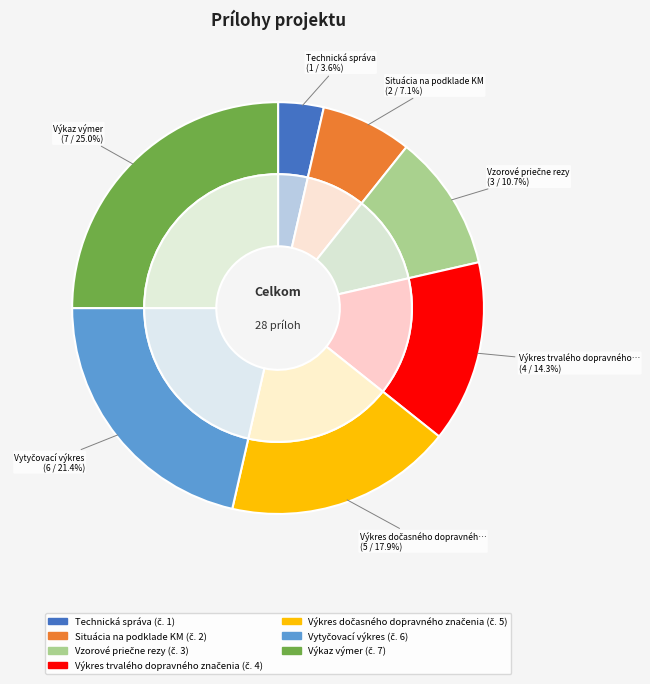

Rank the categories by value from lowest to highest.

Technická správa, Situácia na podklade KM, Vzorové priečne rezy, Výkres trvalého dopravného značenia, Výkres dočasného dopravného značenia, Vytyčovací výkres, Výkaz výmer